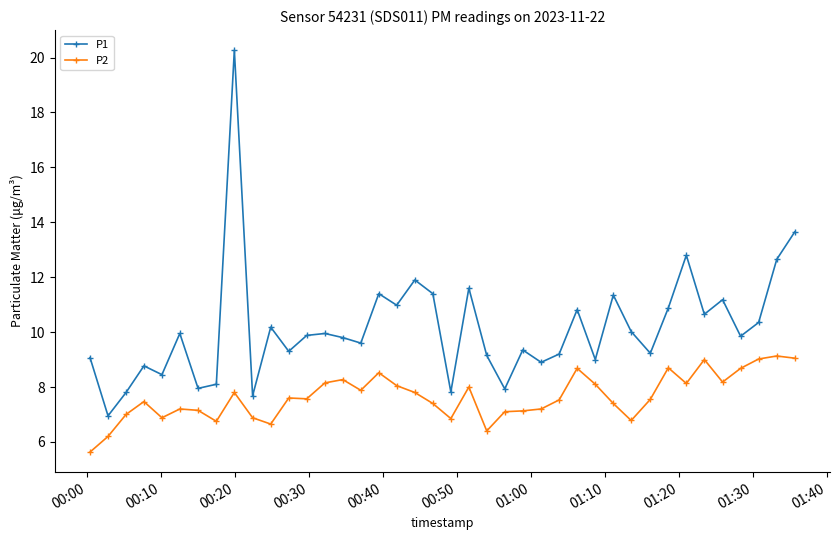

What is the average value of the P1 series?

10.1